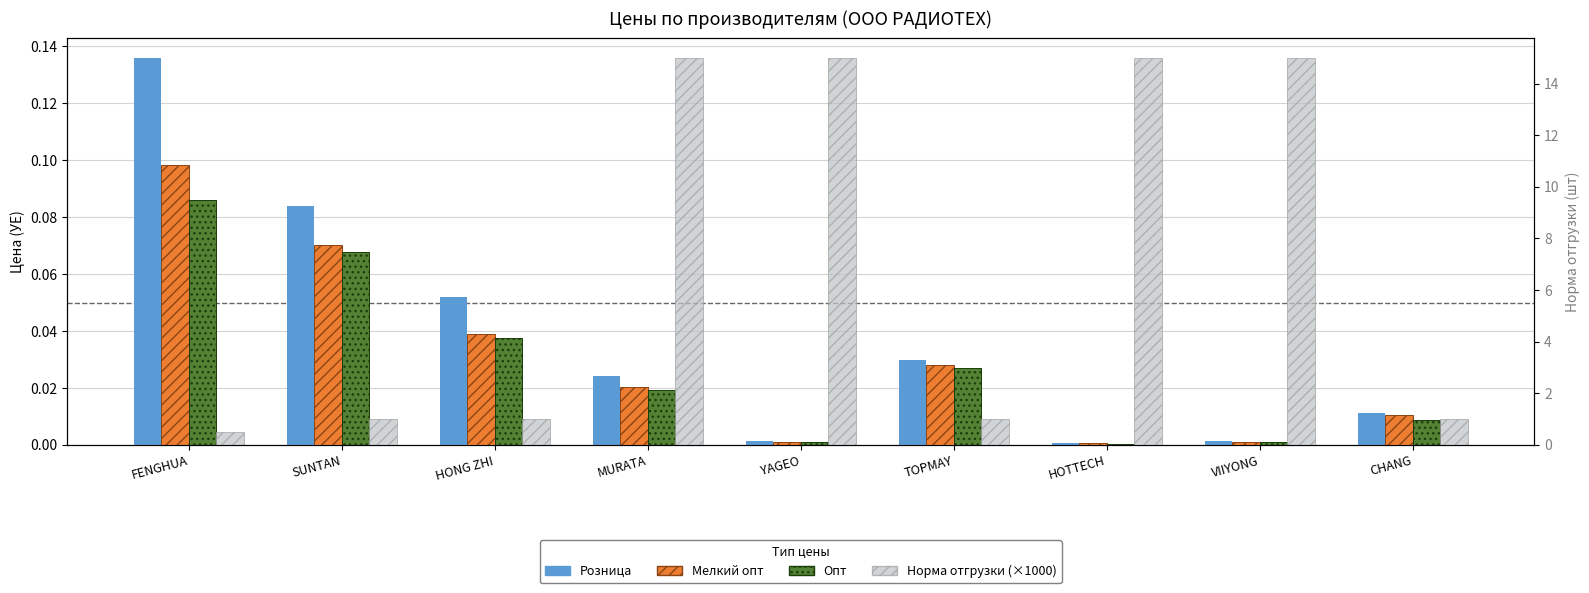

How many values in the Норма отгрузки (×1000) series are below 1?

1